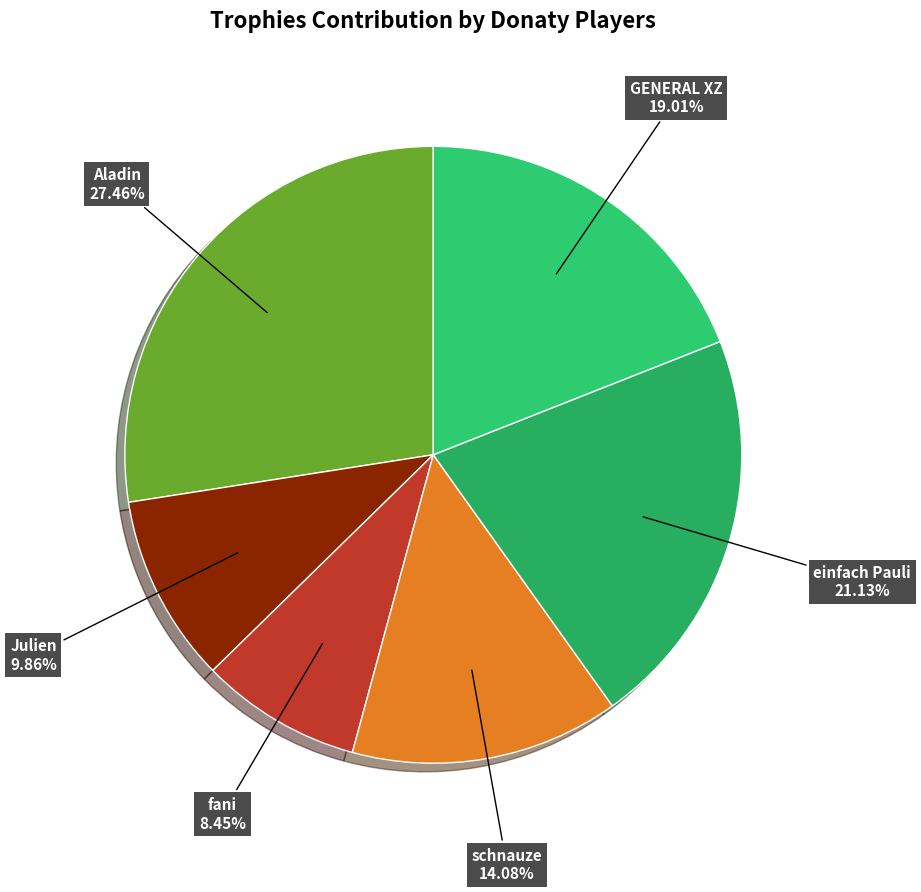

How many slices are in this pie chart?

6